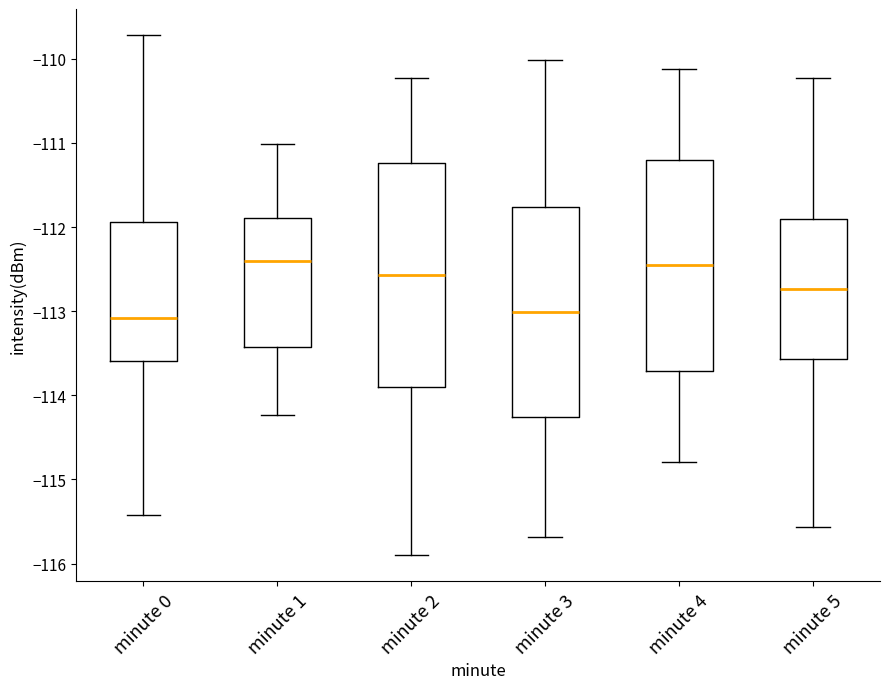

Reading left to right, transcribe this box plot: for each box, give where its median line is, the range the box spans, and where its two whiskers end, as read against the y-axis. The values are not printed on the chart, so give them approximately, as read against the axis.

minute 0: median -113.1, box -113.6 to -111.9, whiskers -115.4 to -109.7
minute 1: median -112.4, box -113.4 to -111.9, whiskers -114.2 to -111.0
minute 2: median -112.6, box -113.9 to -111.2, whiskers -115.9 to -110.2
minute 3: median -113.0, box -114.3 to -111.8, whiskers -115.7 to -110.0
minute 4: median -112.5, box -113.7 to -111.2, whiskers -114.8 to -110.1
minute 5: median -112.7, box -113.6 to -111.9, whiskers -115.6 to -110.2